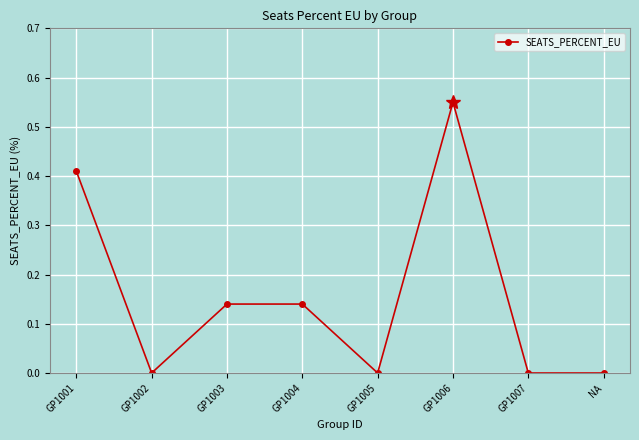

At which category does the data reach its first local valley?

GP1002